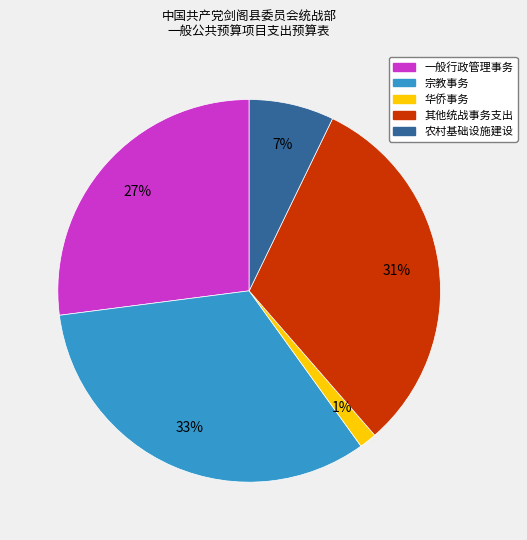

Is it true that 其他统战事务支出 is 31% of the pie?

True